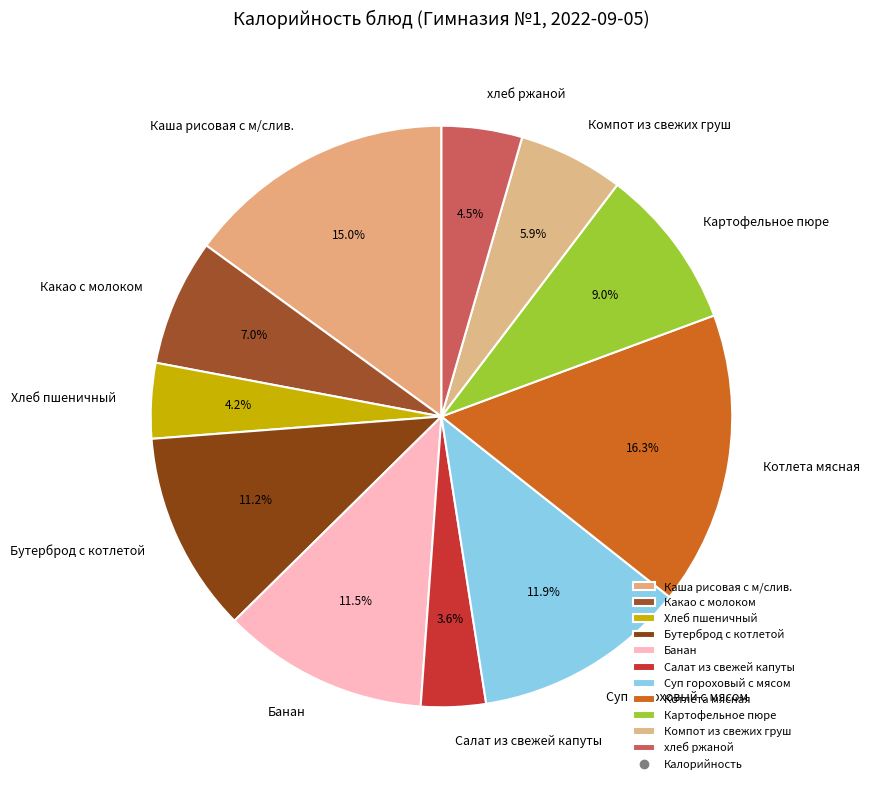

Approximately how many times larger is the value at Каша рисовая с м/слив. compared to Картофельное пюре?

1.7